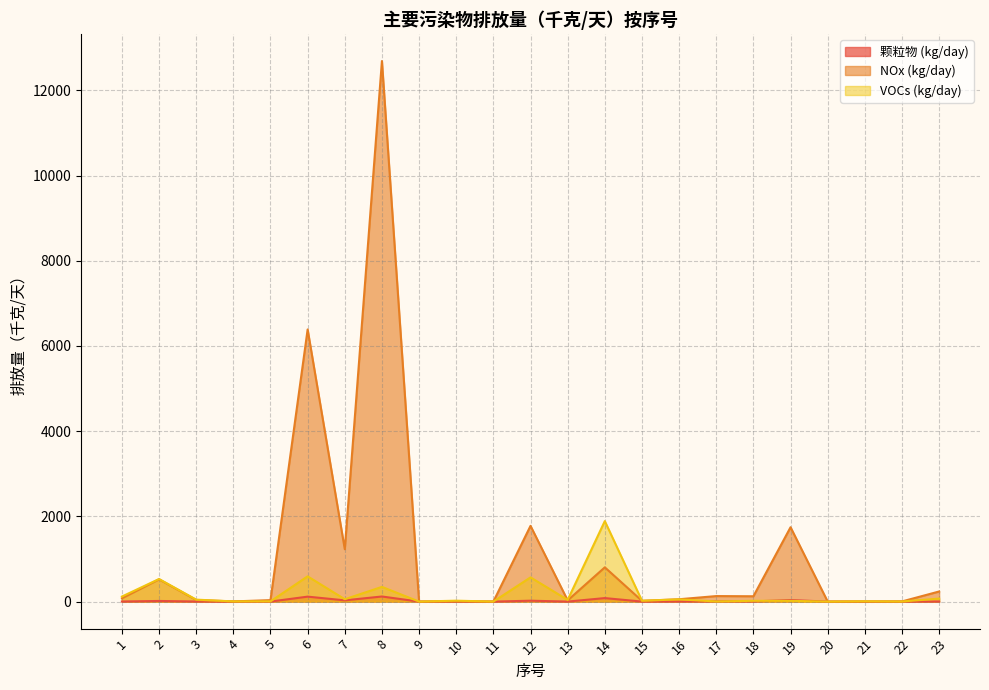

Which has a higher value, 17 or 20?

17